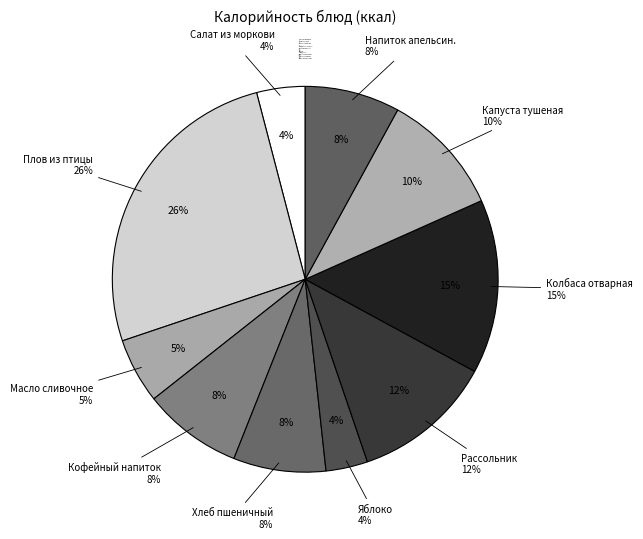

Rank the categories by value from lowest to highest.

Плоды или ягоды свежие (яблоко), Салат из моркови с сахаром, Масло сливочное, Хлеб пшеничный (завтрак), Напиток апельсиновый, Кофейный напиток на молоке, Капуста тушеная, Рассольник по Ленинградски, Колбаса отварная, Плов из птицы